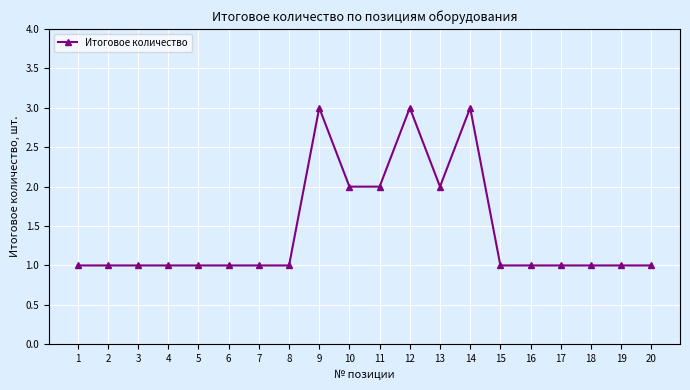

Count the number of data series in this chart.

1